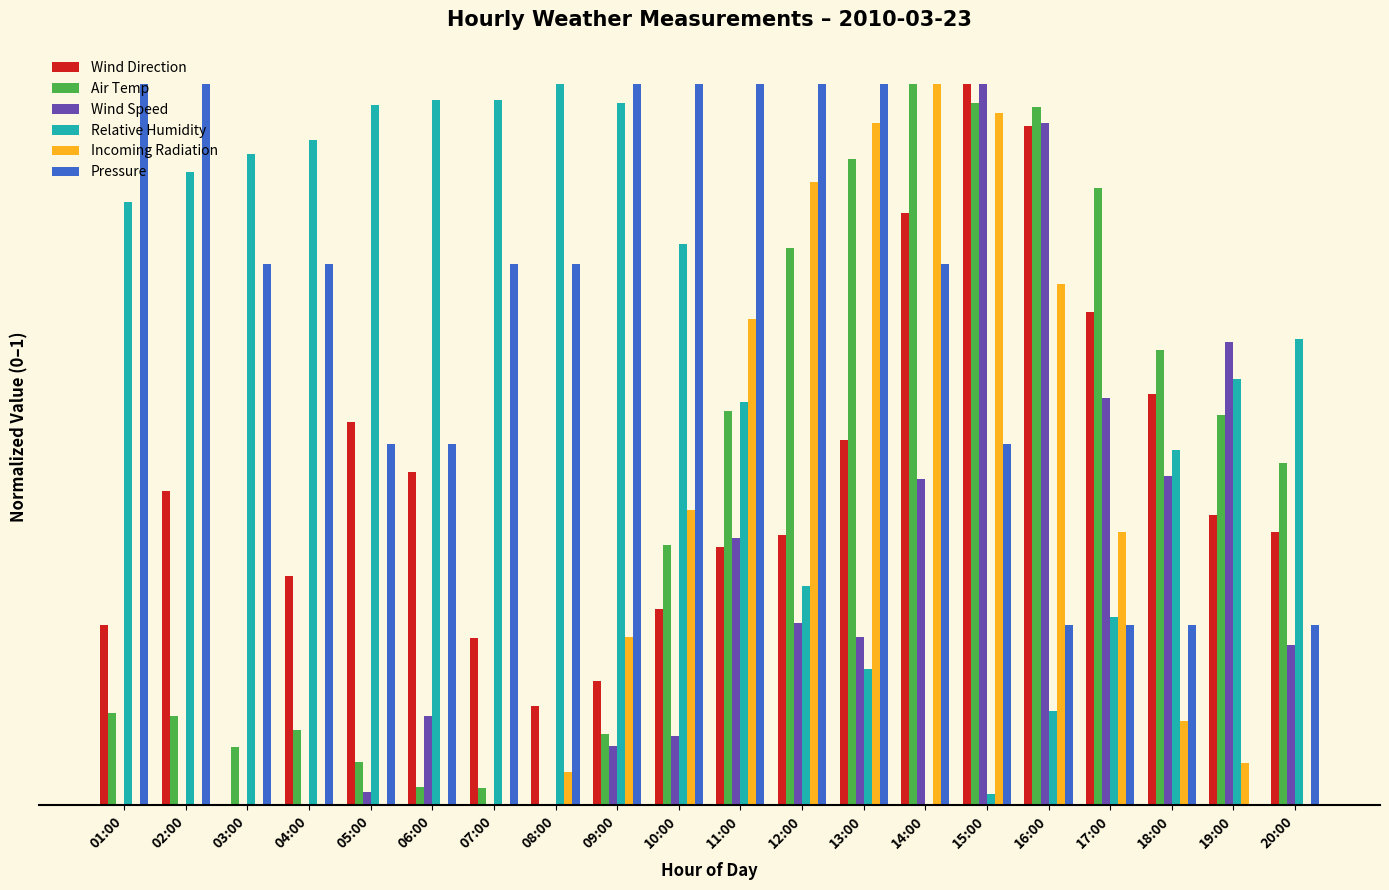

What is the value of the Wind Direction bar at the 6th from the left?

0.5